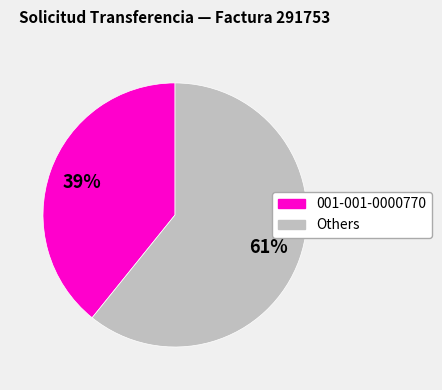

Is there any slice that represents more than half of the pie?

Yes